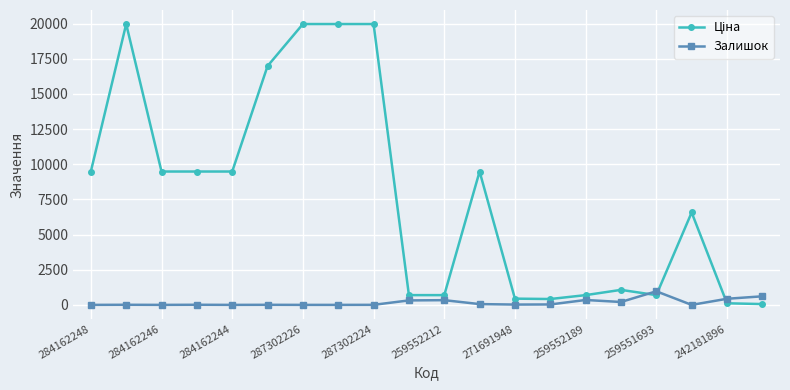

At how many categories does at least one series exceed 5637?

11